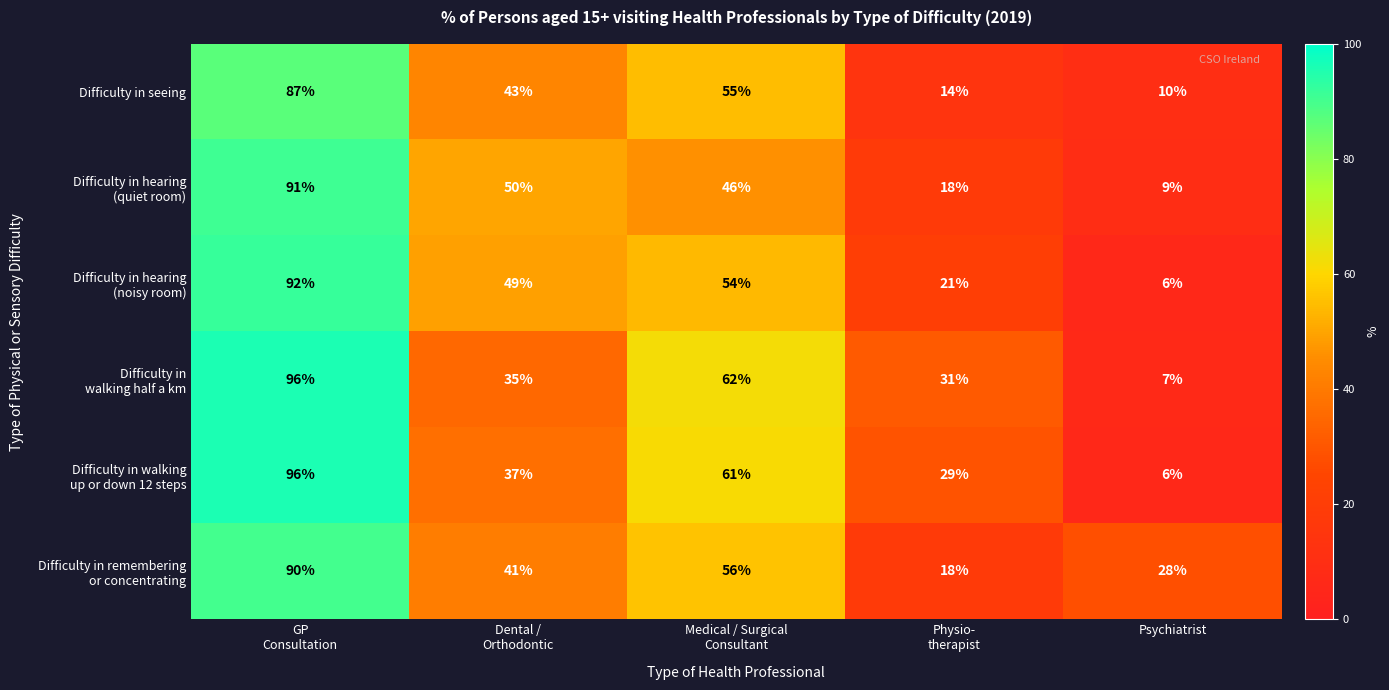

What is the total value across all series at Psychiatrist?

66